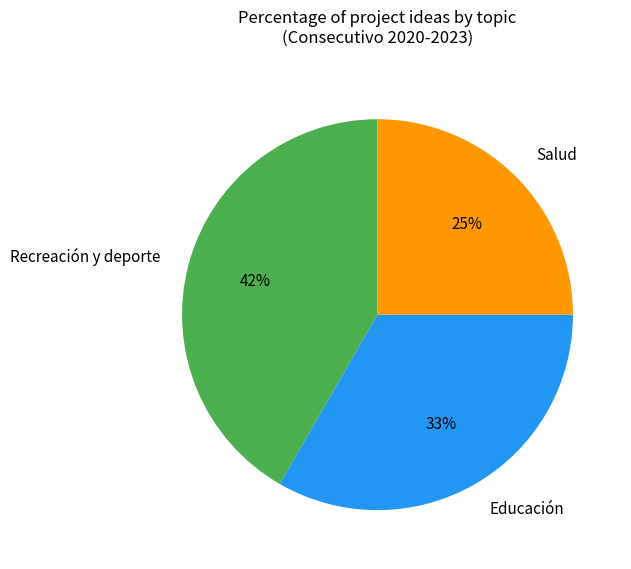

Is there a majority slice in this chart?

No